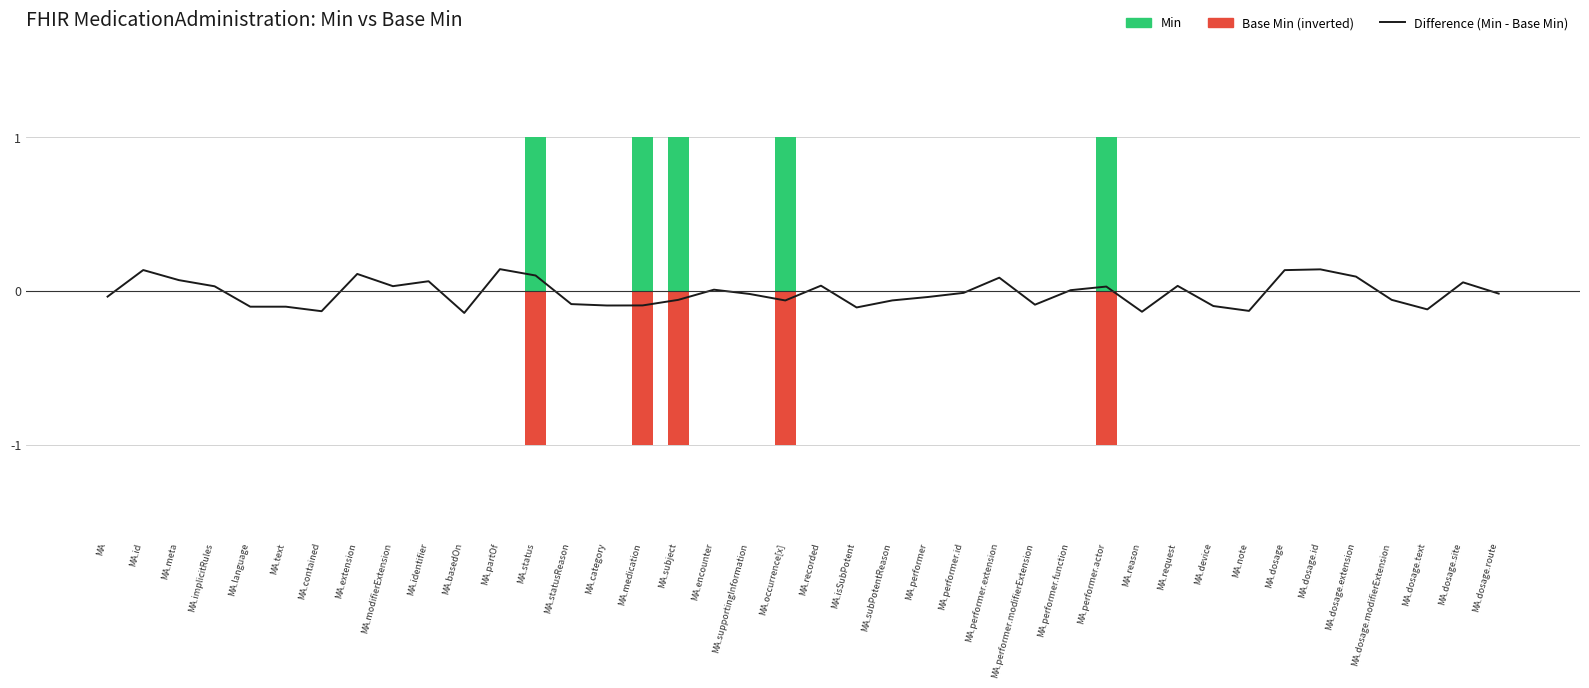

At MA.dosage, list the series in order from largest to smallest.

Difference (Min - Base Min), Min, Base Min (inverted)